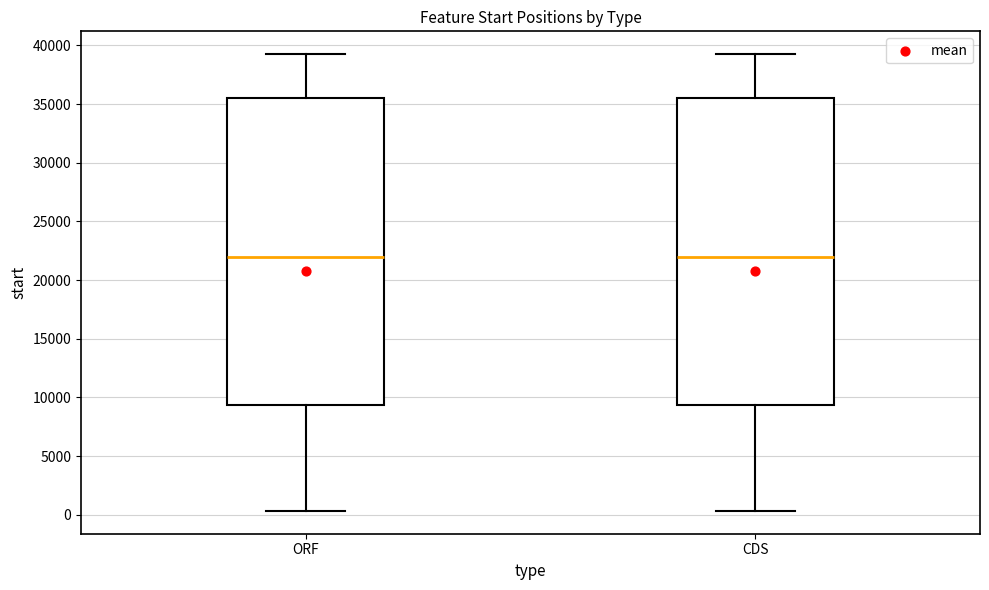

Reading left to right, read every box against the y-axis: the position of its median line, the range the box covers, and the ends of its whiskers. The values are not printed on the chart, so give them approximately, as read against the axis.

ORF: median 22000, box 9500 to 35500, whiskers 500 to 39500
CDS: median 22000, box 9500 to 35500, whiskers 500 to 39500